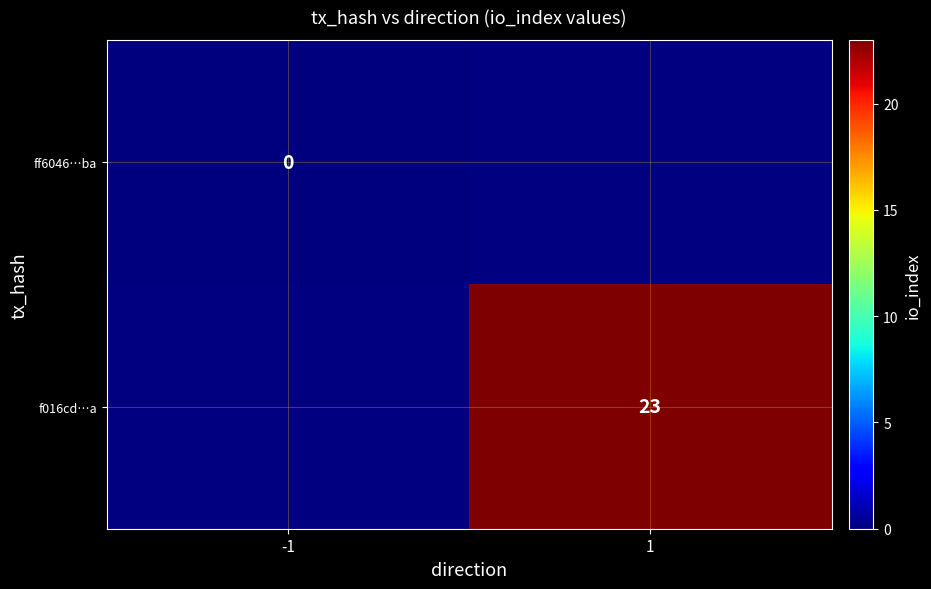

Is it true that f016cd…a equals 5 at 1?

False